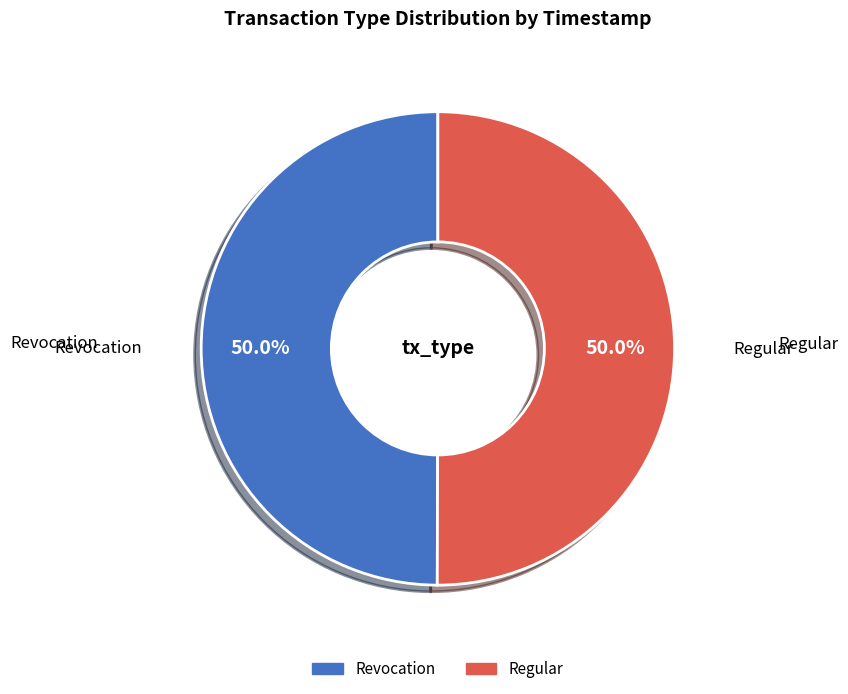

How many segments does this pie chart have?

2